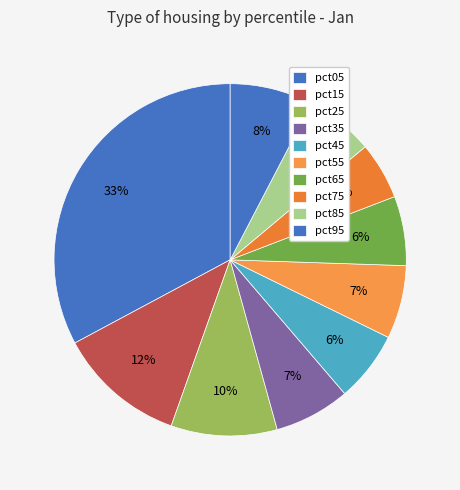

How many slices are in this pie chart?

10